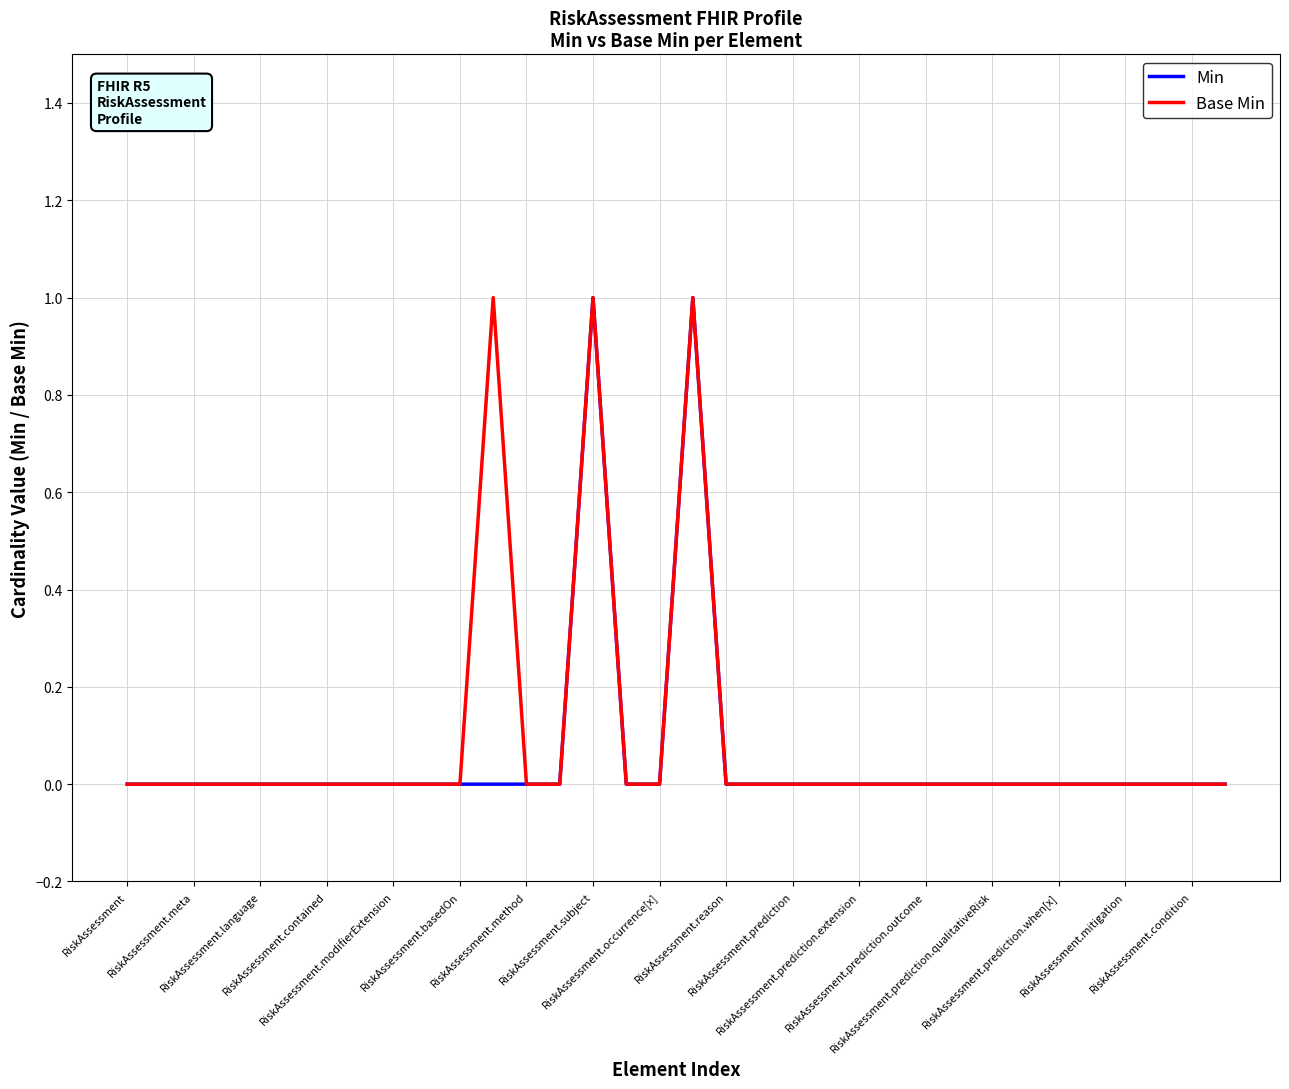

What are all the series names shown in the legend?

Min, Base Min